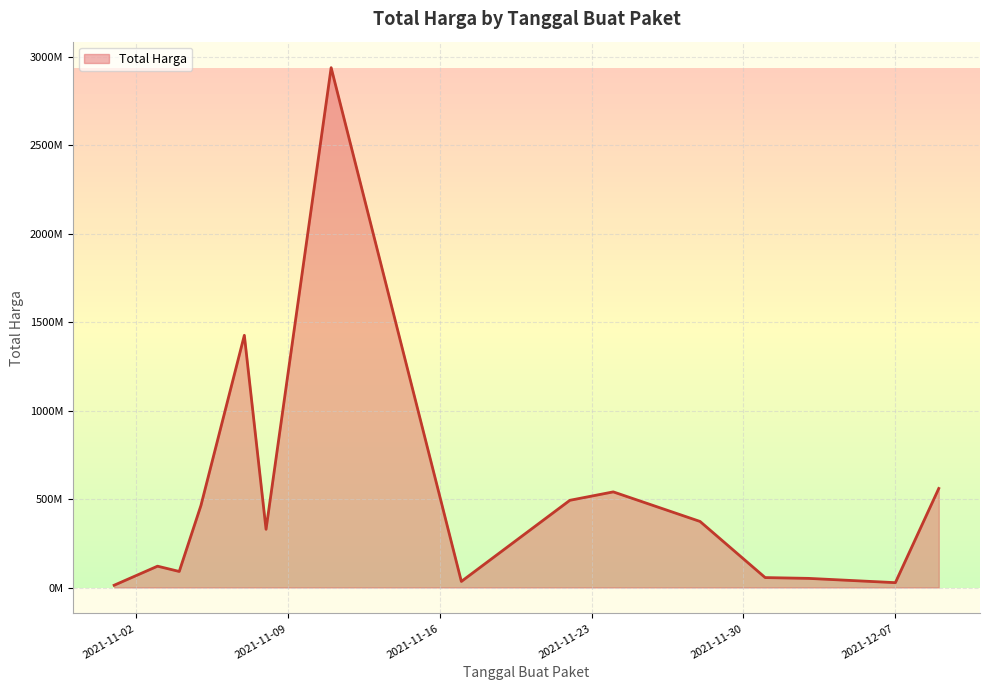

Does the chart have visible grid lines?

Yes